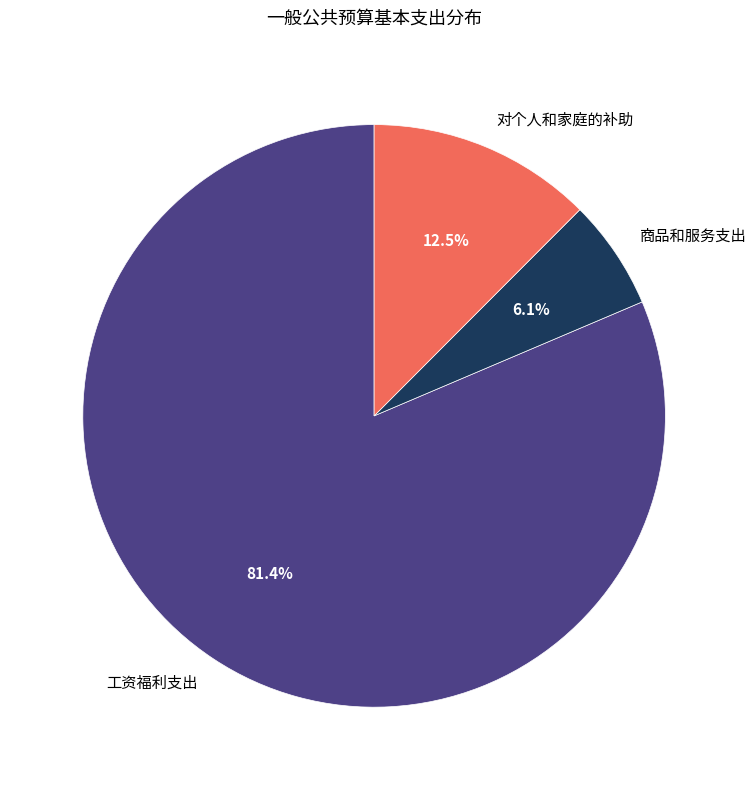

What is the ratio of the value at 工资福利支出 to the value at 商品和服务支出?

13.3